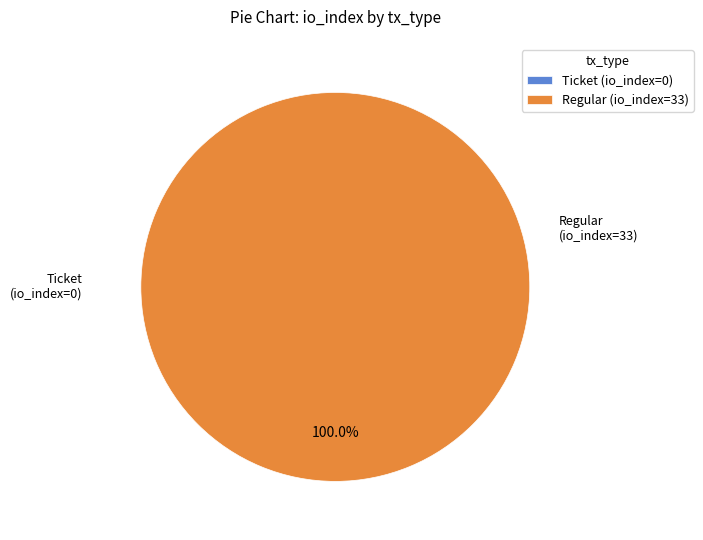

Between Regular (io_index=33) and Ticket (io_index=0), which is larger?

Regular (io_index=33)